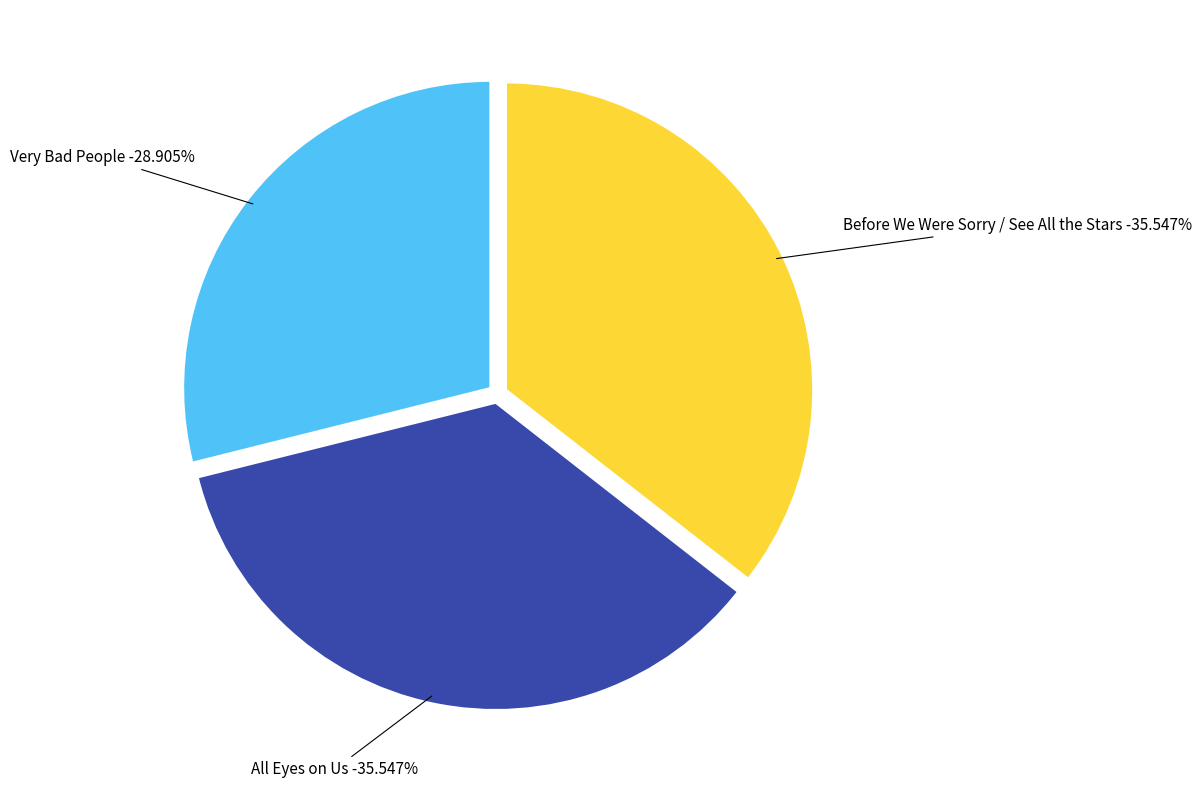

Is it true that Very Bad People is 29% of the pie?

True